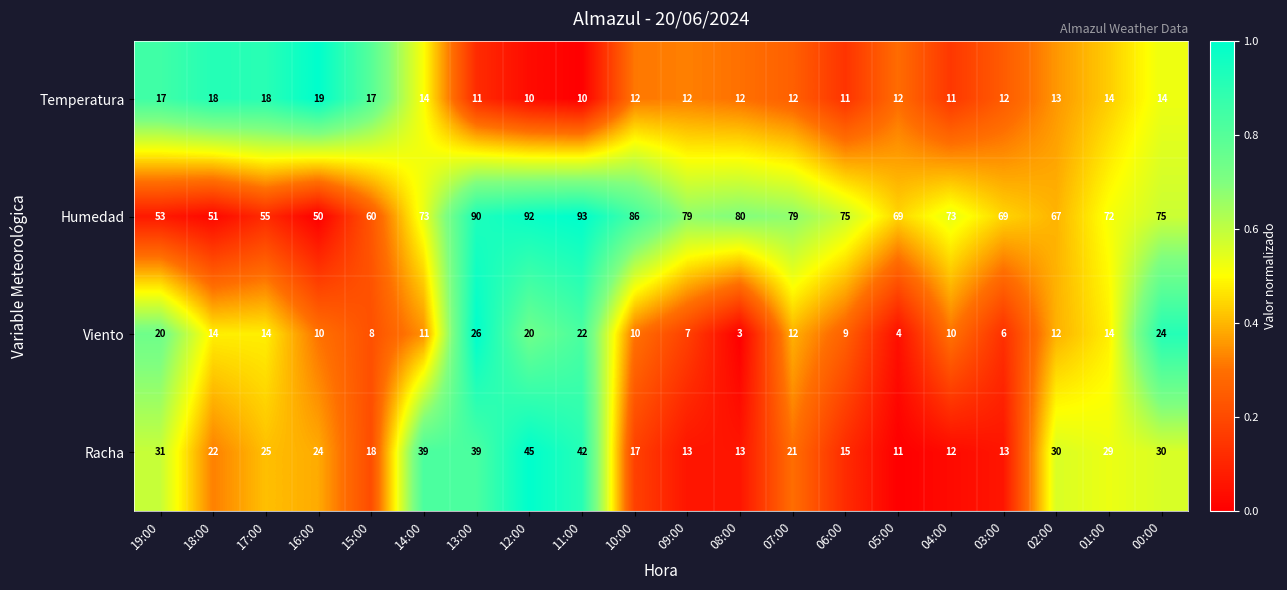

Count the Temperatura values in the range 12 to 17.

12